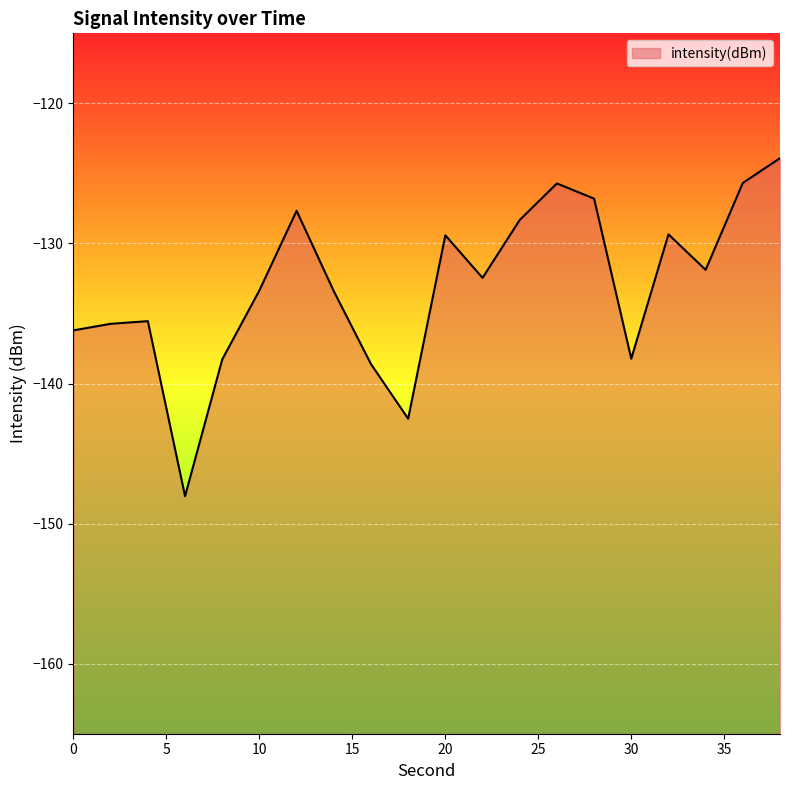

Which category has the lowest value across all series?

6